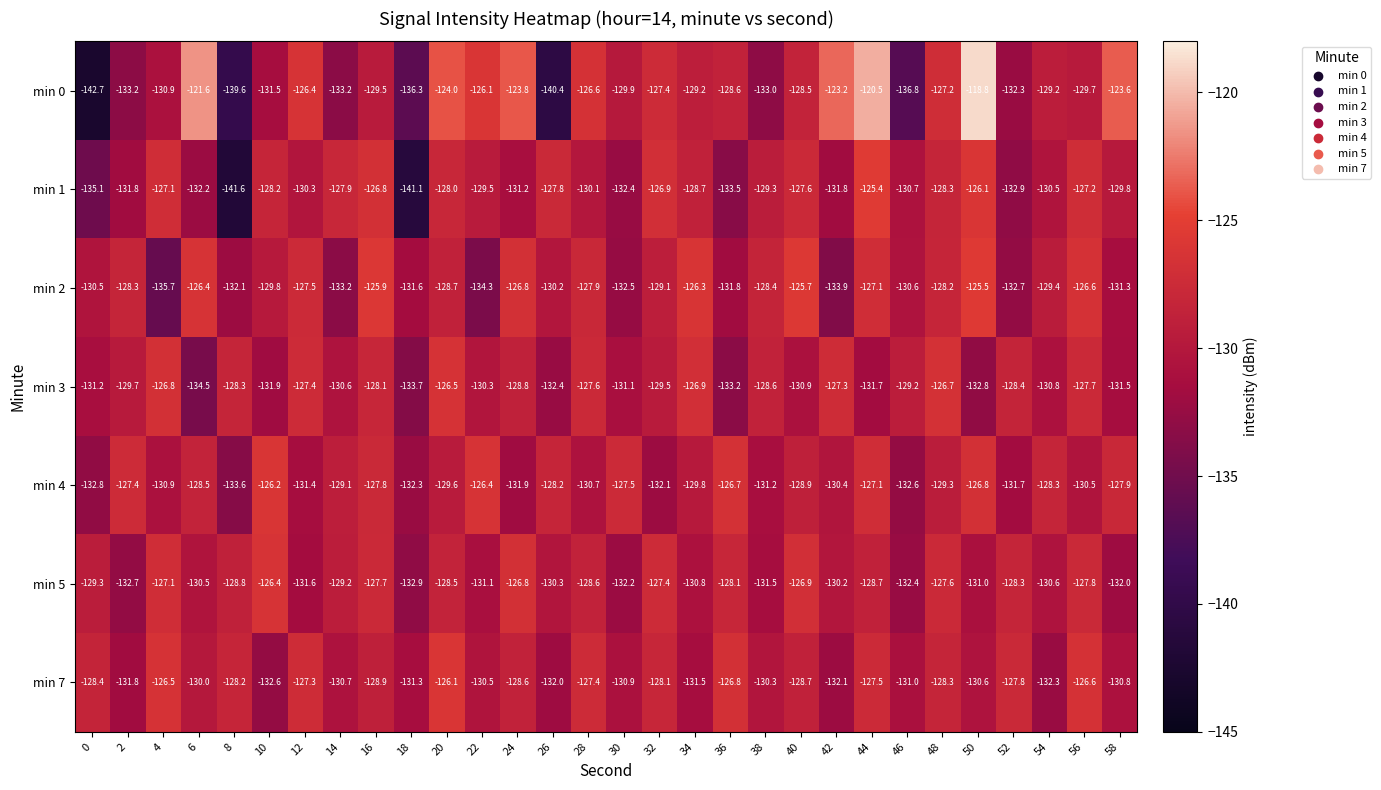

What is the difference between the maximum and minimum values in the min 5 series?

6.5